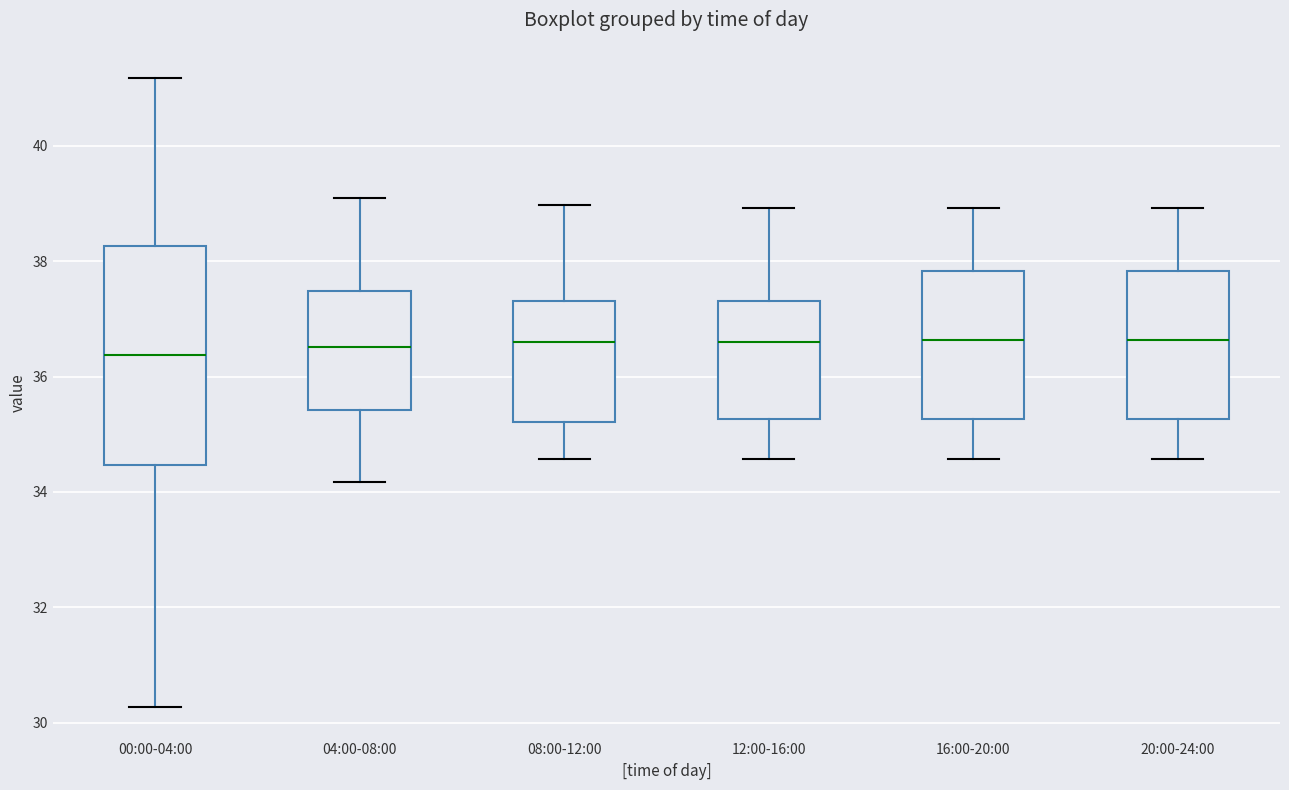

Where does the lower whisker of the box for 00:00-04:00 end on the y-axis? The values are not printed on the chart, so give them approximately, as read against the axis.

30.2